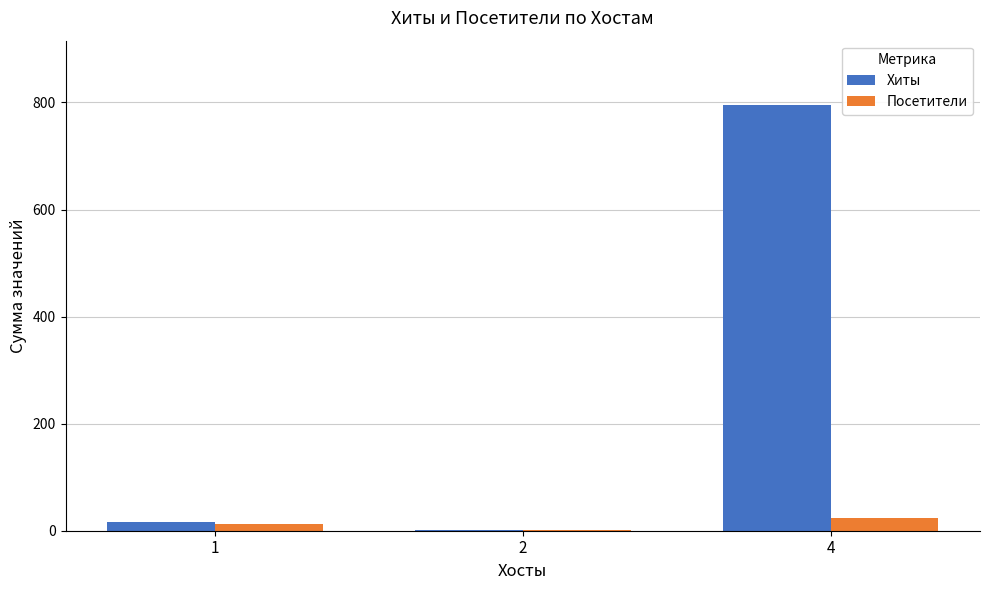

How many groups of bars are there?

3